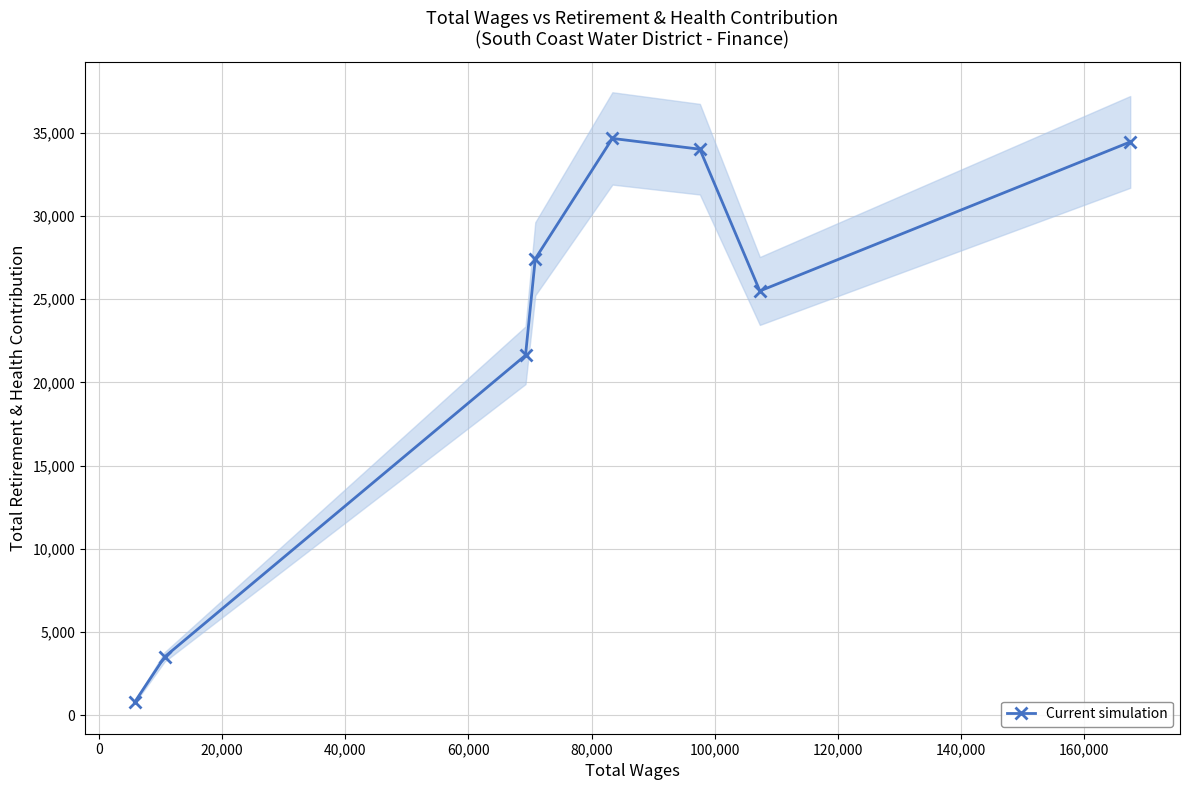

True or false: Current simulation has more than 0 interior local peaks.

True